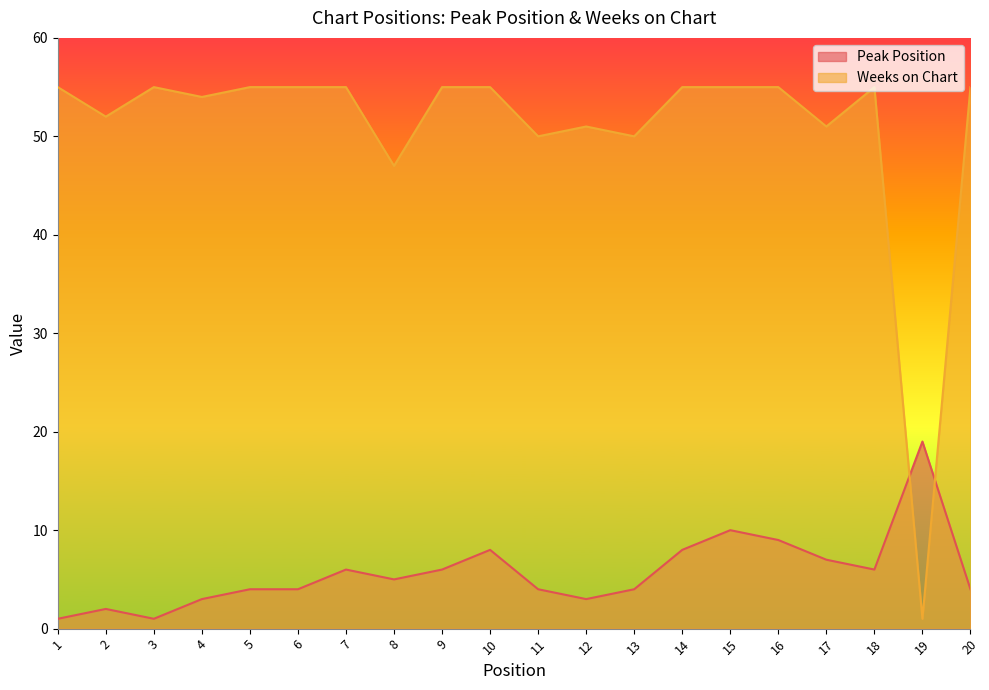

List the series in order of their overall mean, highest first.

Weeks on Chart, Peak Position